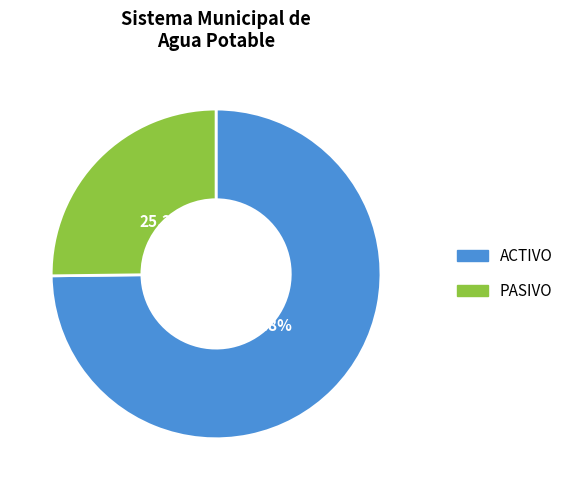

Which slice represents more than half of the pie?

ACTIVO